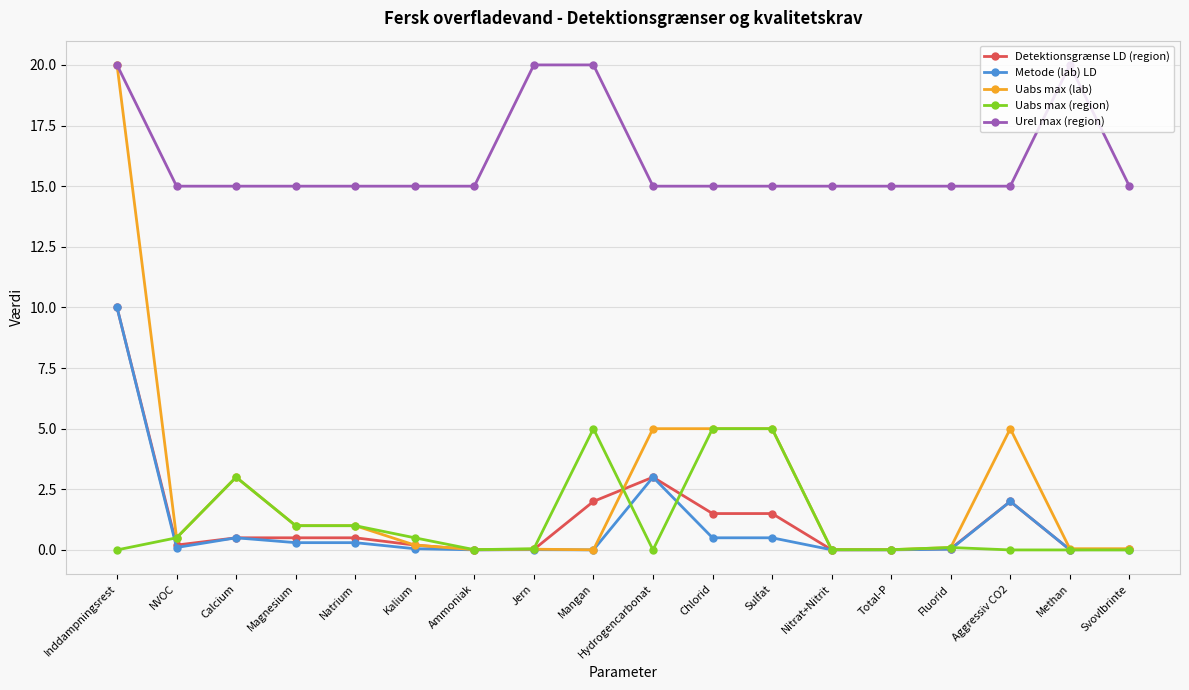

True or false: Urel max (region) and Uabs max (region) intersect in this chart.

False